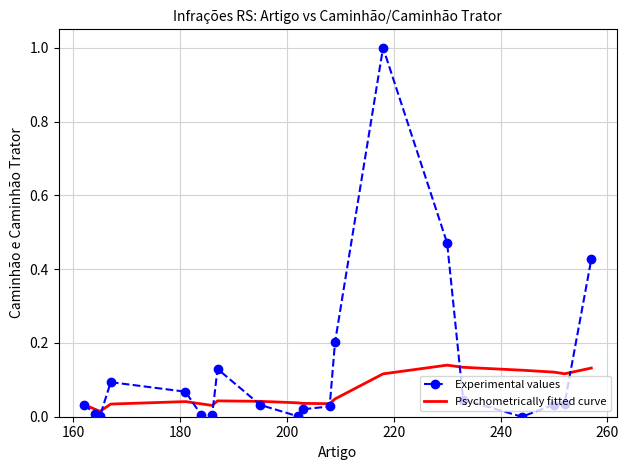

Which series has the widest spread of values?

Experimental values